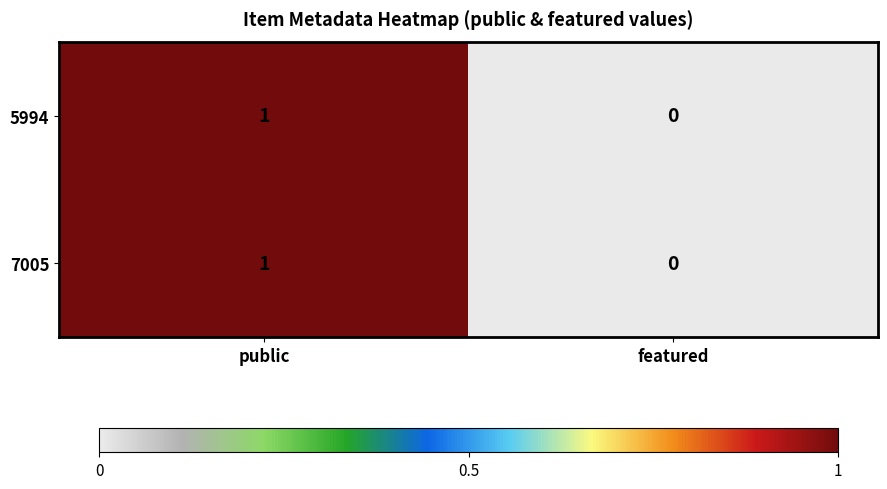

At which category is the sum across all series the highest?

public